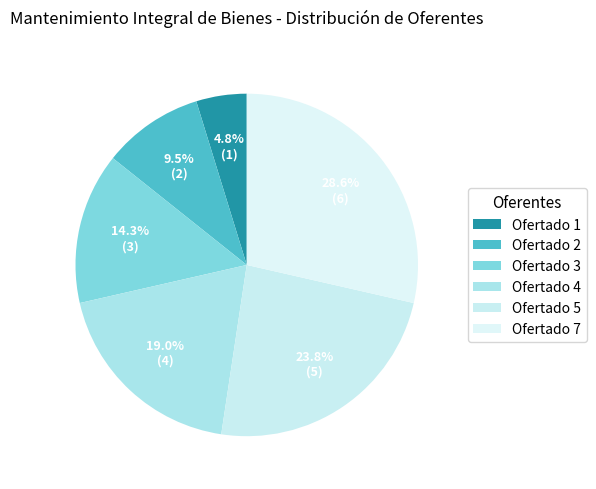

Does any single category account for the majority?

No